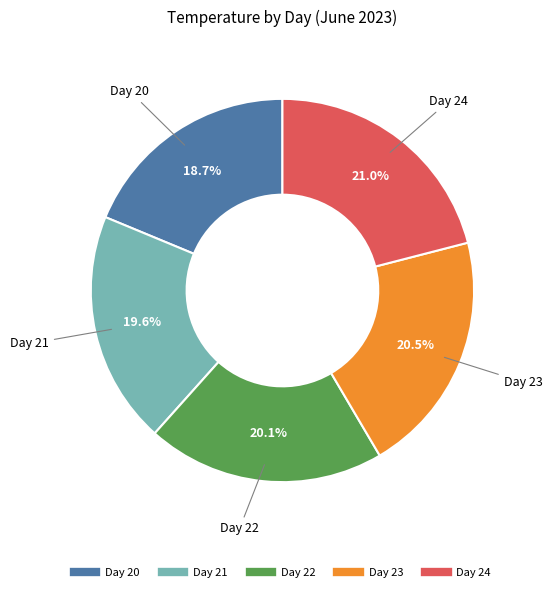

To the nearest percent, what is the average slice percentage?

20%